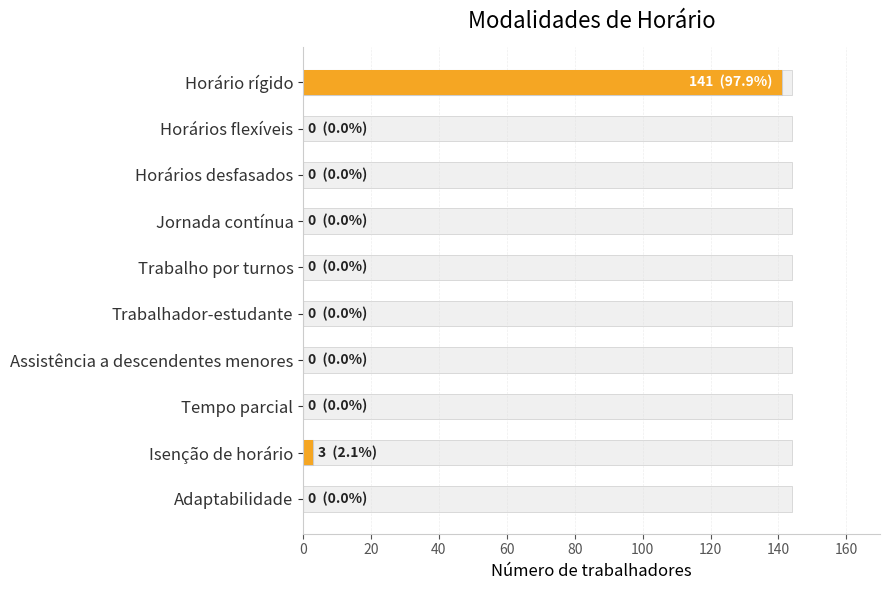

What is the difference between the maximum and second lowest values?

141